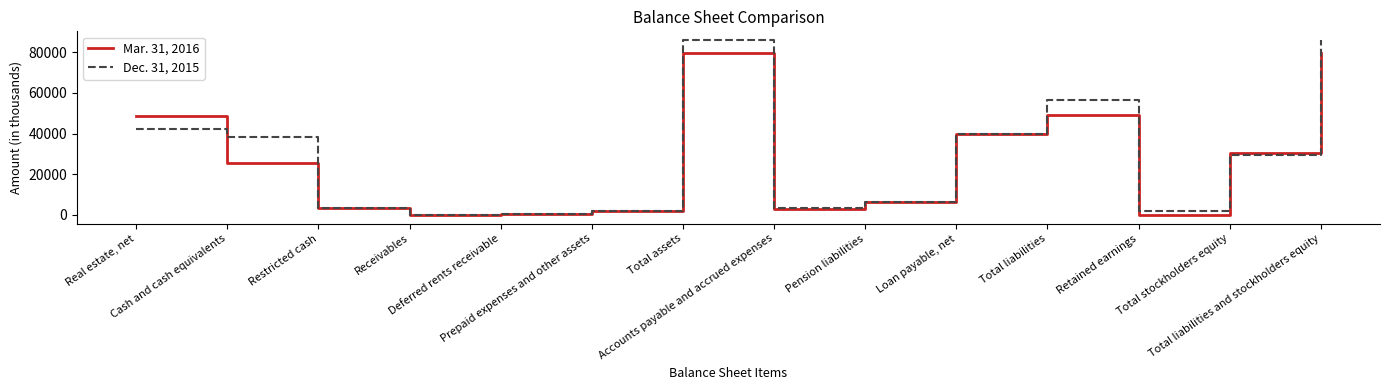

What is the maximum value shown in the chart?

86029